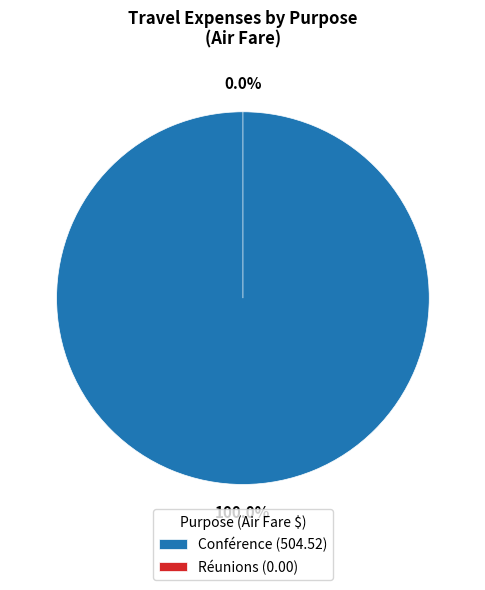

Count the number of slices in the pie.

2